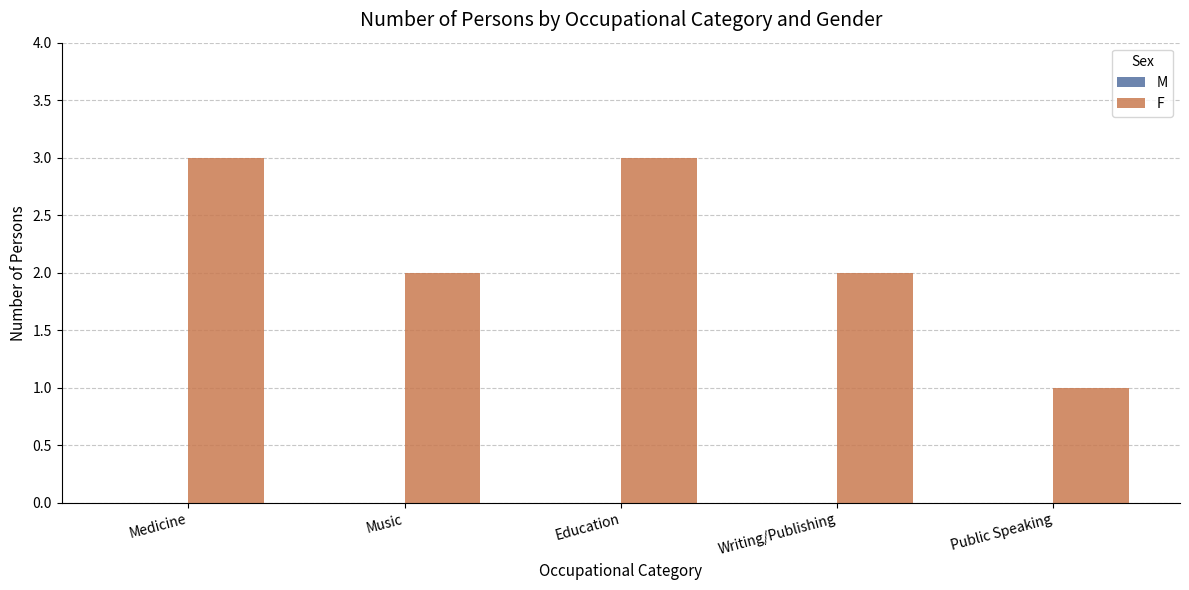

Is it true that the value at Medicine is 2?

False